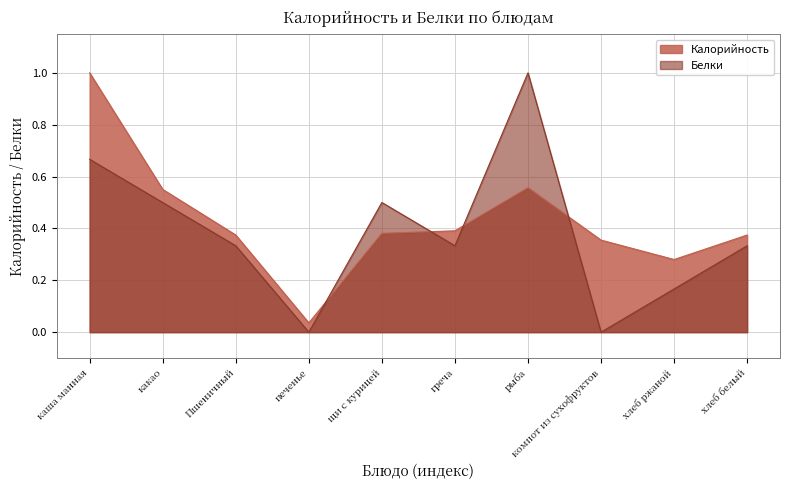

What position from the right is компот из сухофруктов?

3